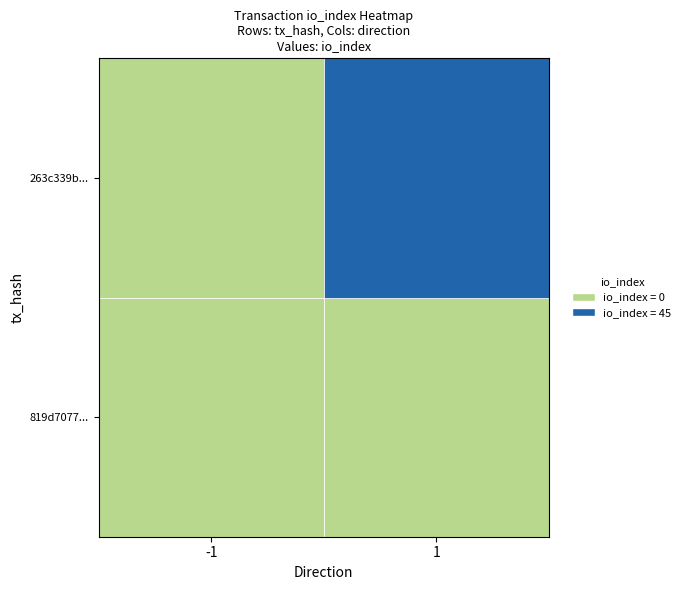

Reading left to right, extract all data points from this chart.

819d7077...: 0	0
263c339b...: 0	45